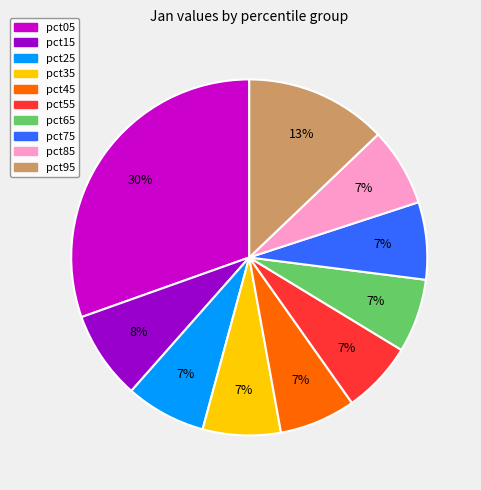

Is the sum of pct65 and pct25 greater than half?

No